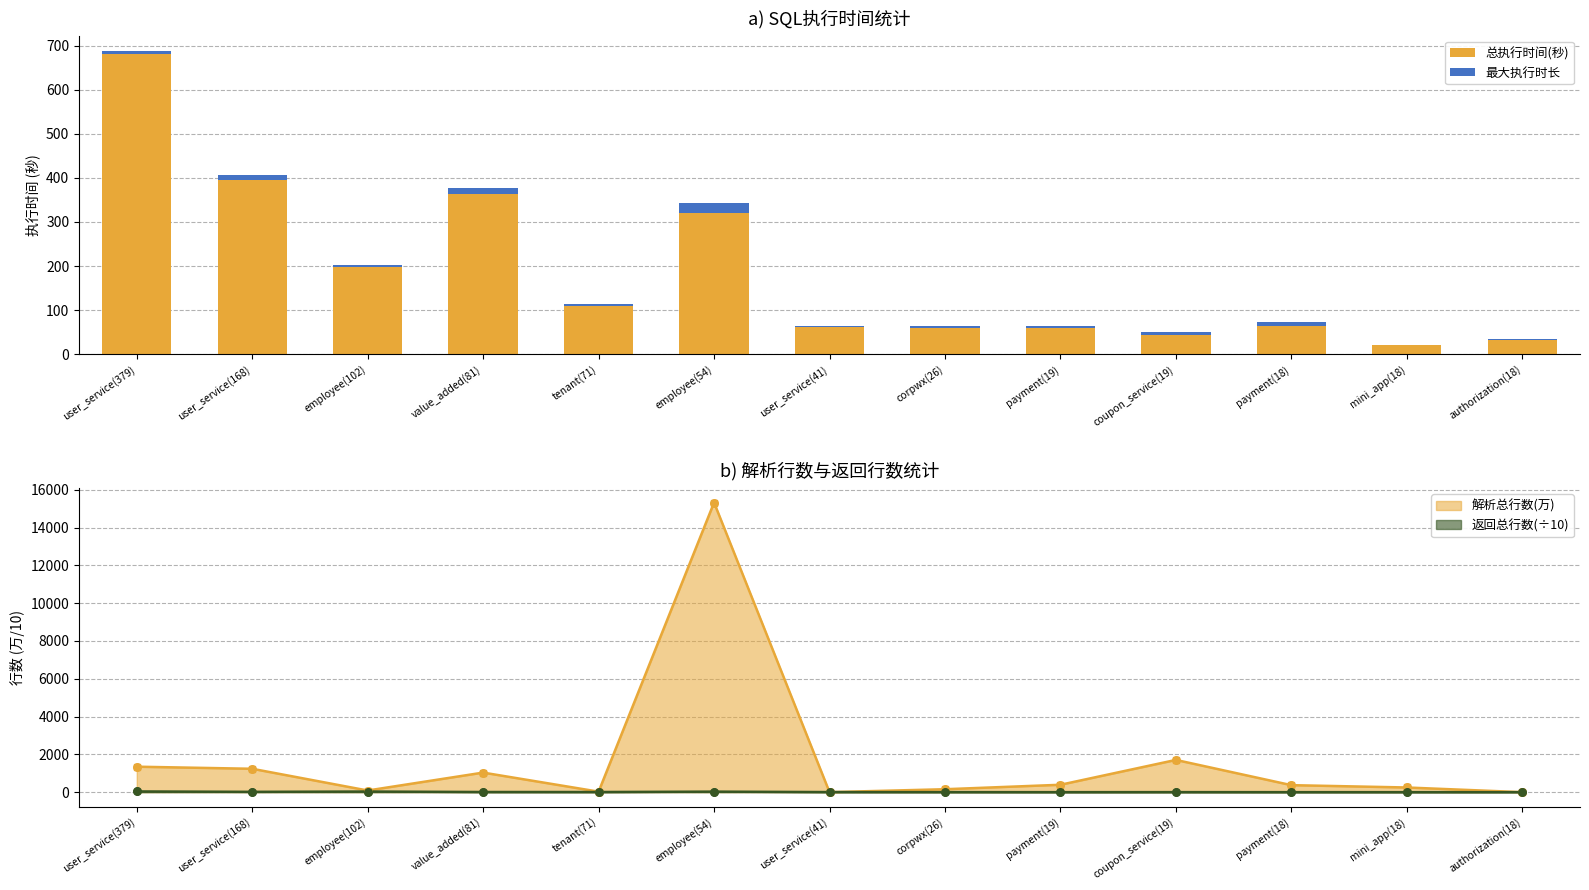

What is the maximum value for 总执行时间(秒)?

681